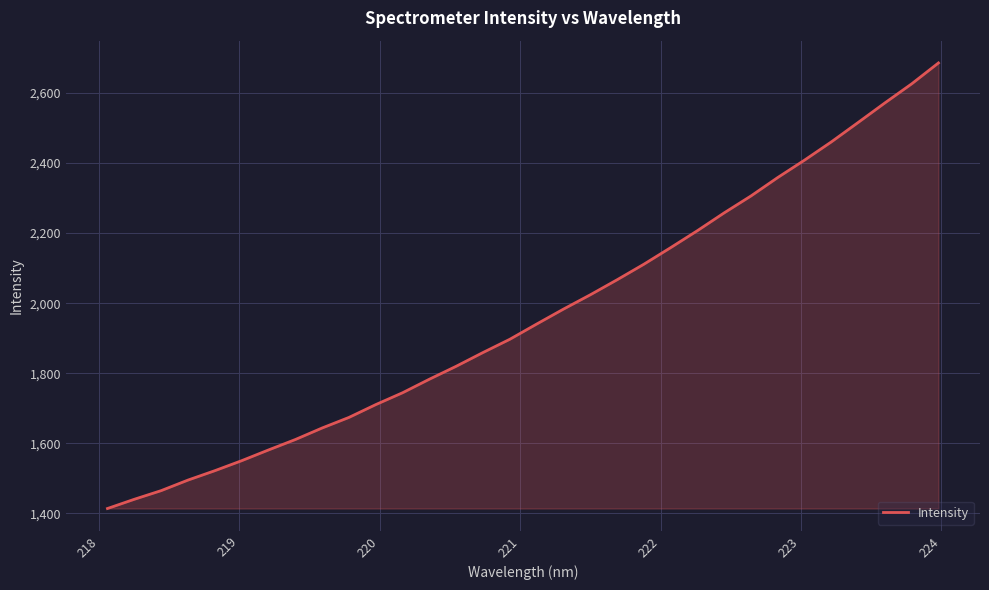

Does the chart have visible grid lines?

Yes